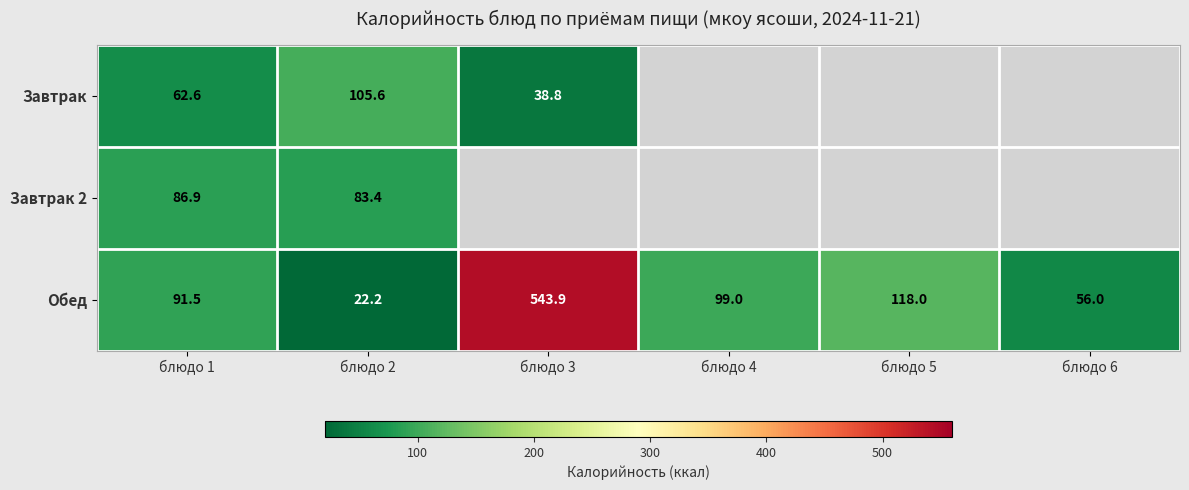

At how many categories does at least one series exceed 78?

5